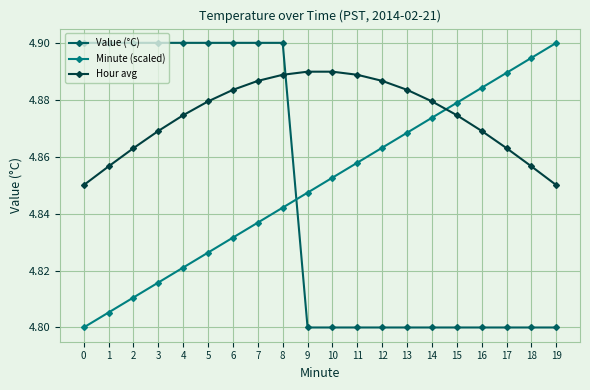

Between 2 and 12, which series saw the biggest shift?

Value (°C)